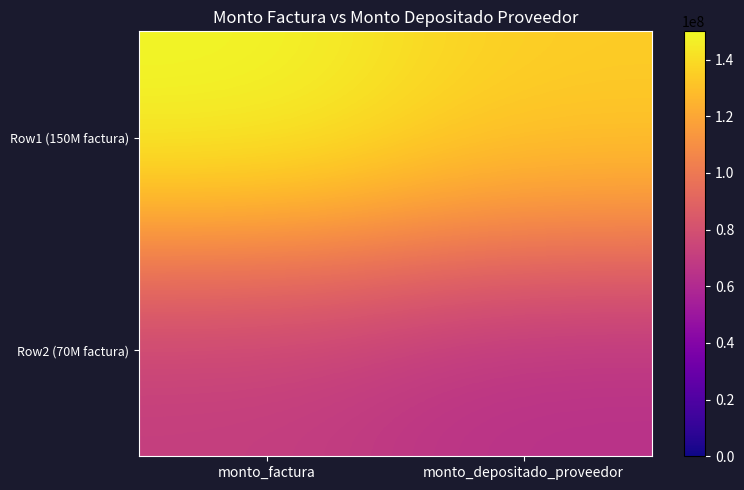

Reading left to right, list all the values displayed in this chart.

Row1 (150M factura): monto_factura=150000000	monto_depositado_proveedor=135147273
Row2 (70M factura): monto_factura=70000000	monto_depositado_proveedor=63068727